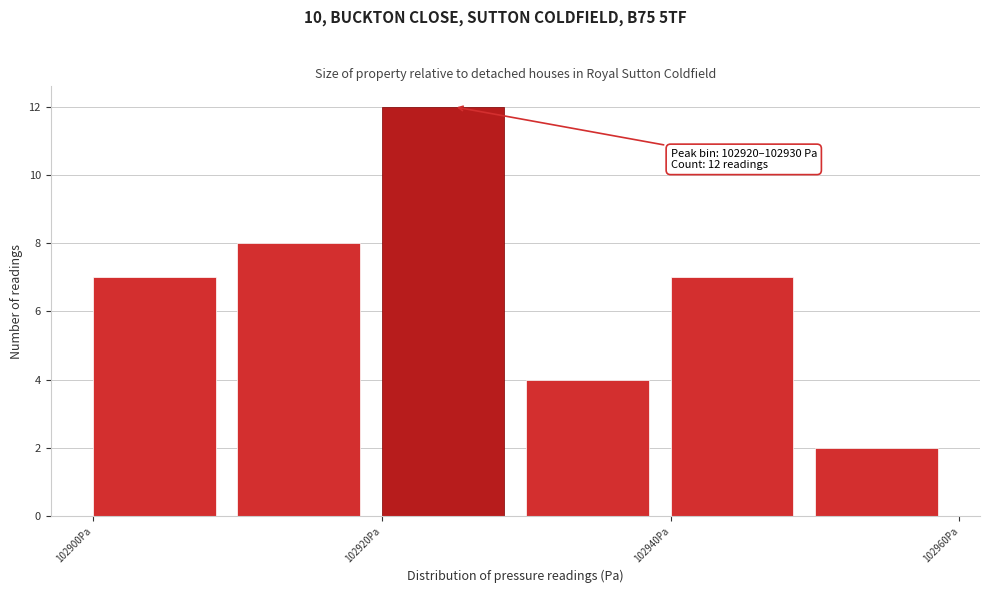

Which range on the x-axis has the tallest bar?

102920 to 102930